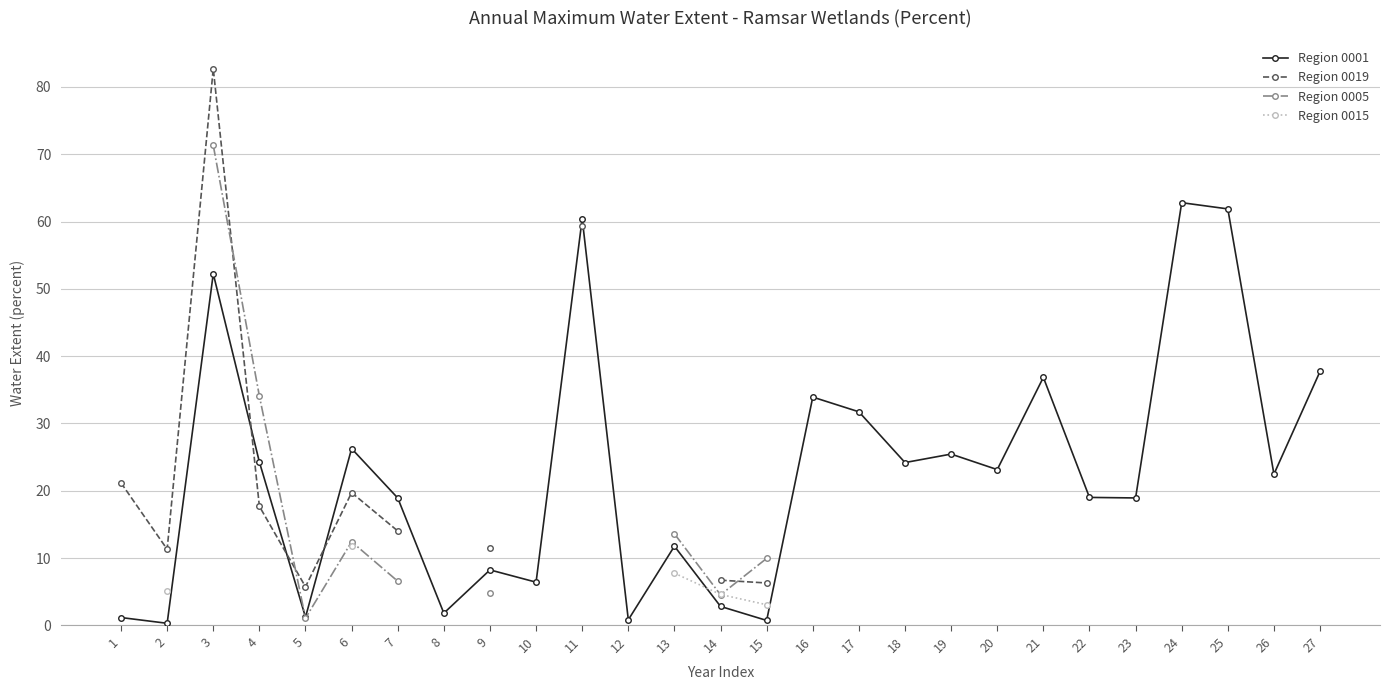

The value of Region 0001 at 1 is 2.0. True or false?

False